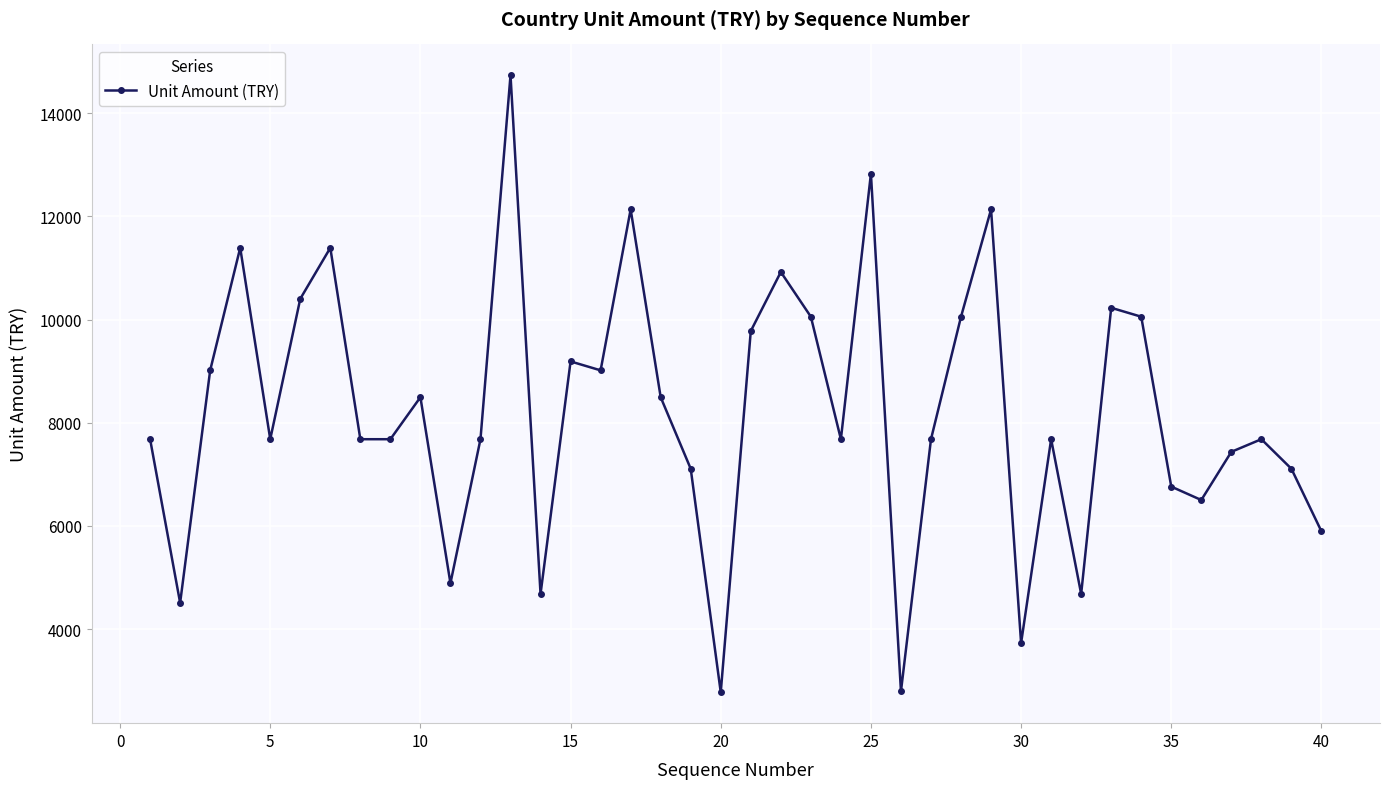

What is the sum of all values?

328326